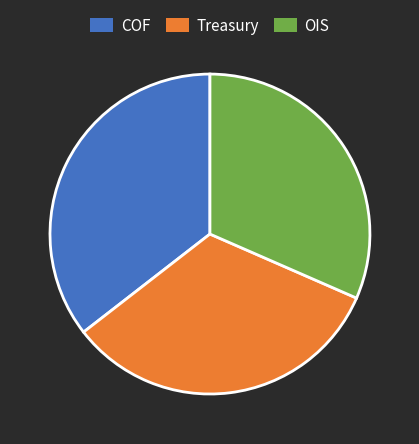

Approximately how many times larger is the value at Treasury compared to COF?

0.9